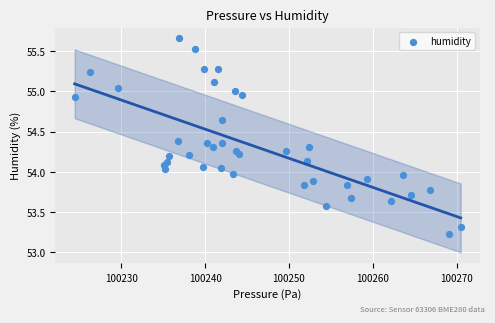

What is the range of Y values (max minus min)?

2.4